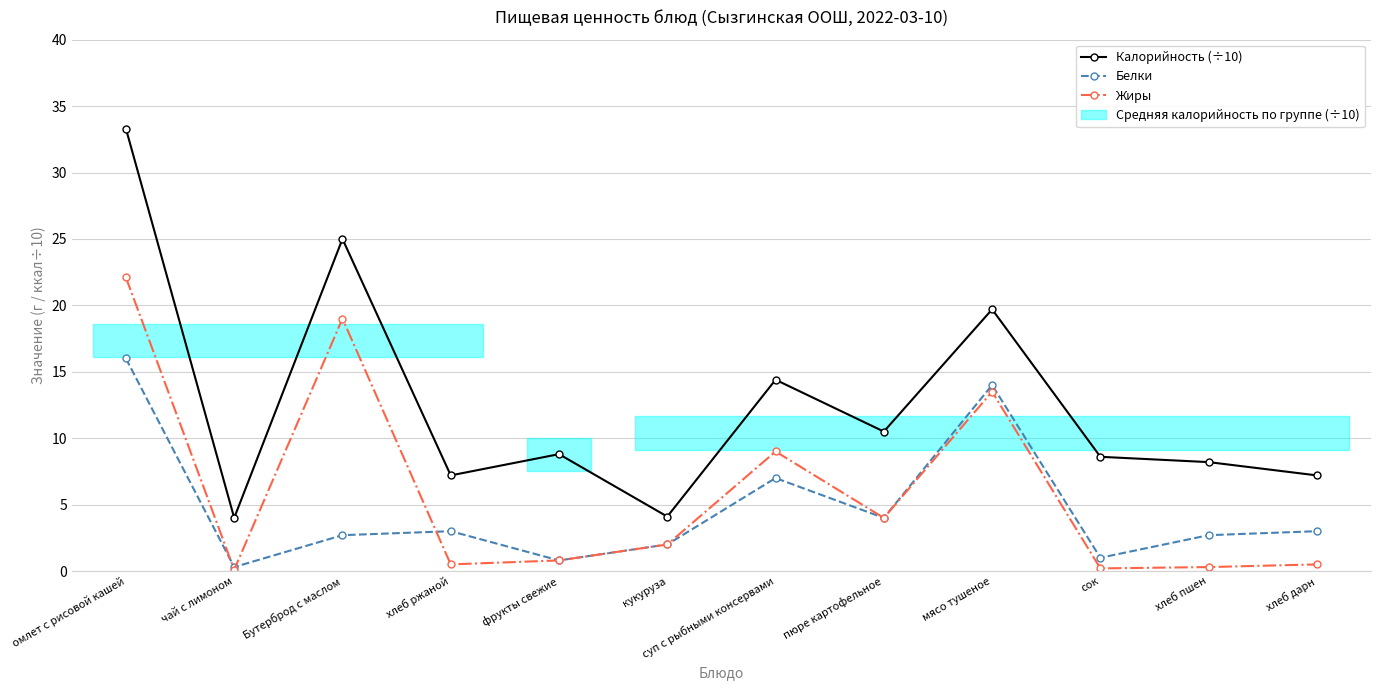

True or false: Калорийность (÷10) and Жиры intersect in this chart.

False